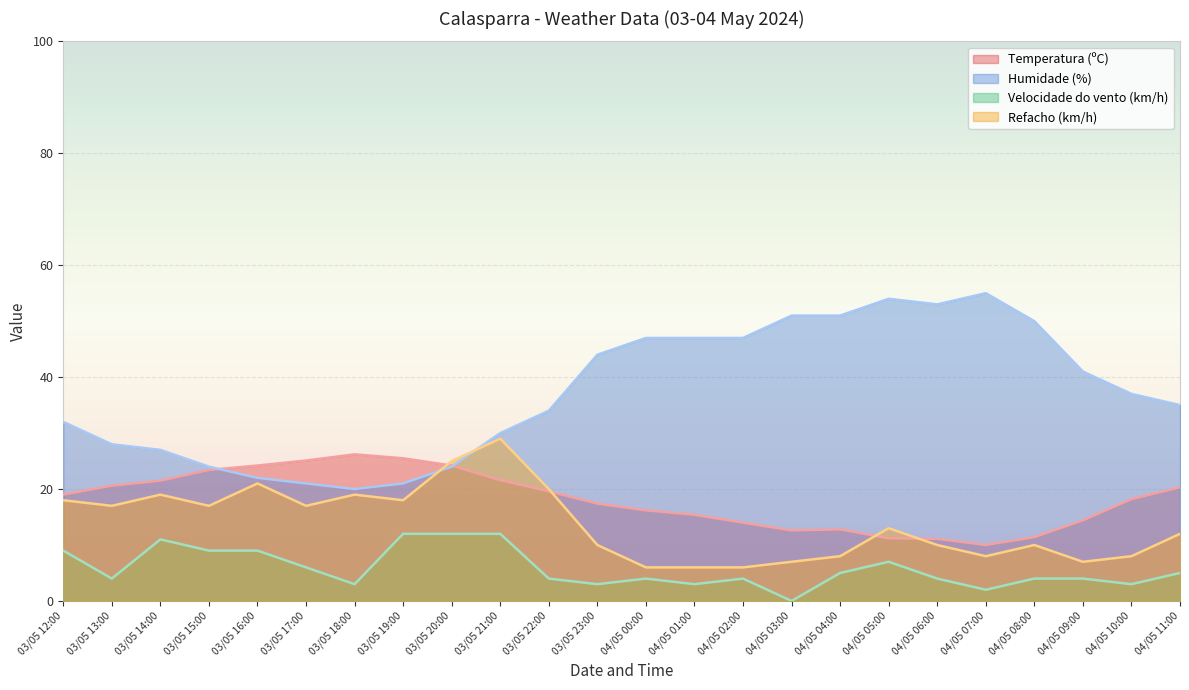

What is the label of the 23rd point from the right?

03/05 13:00